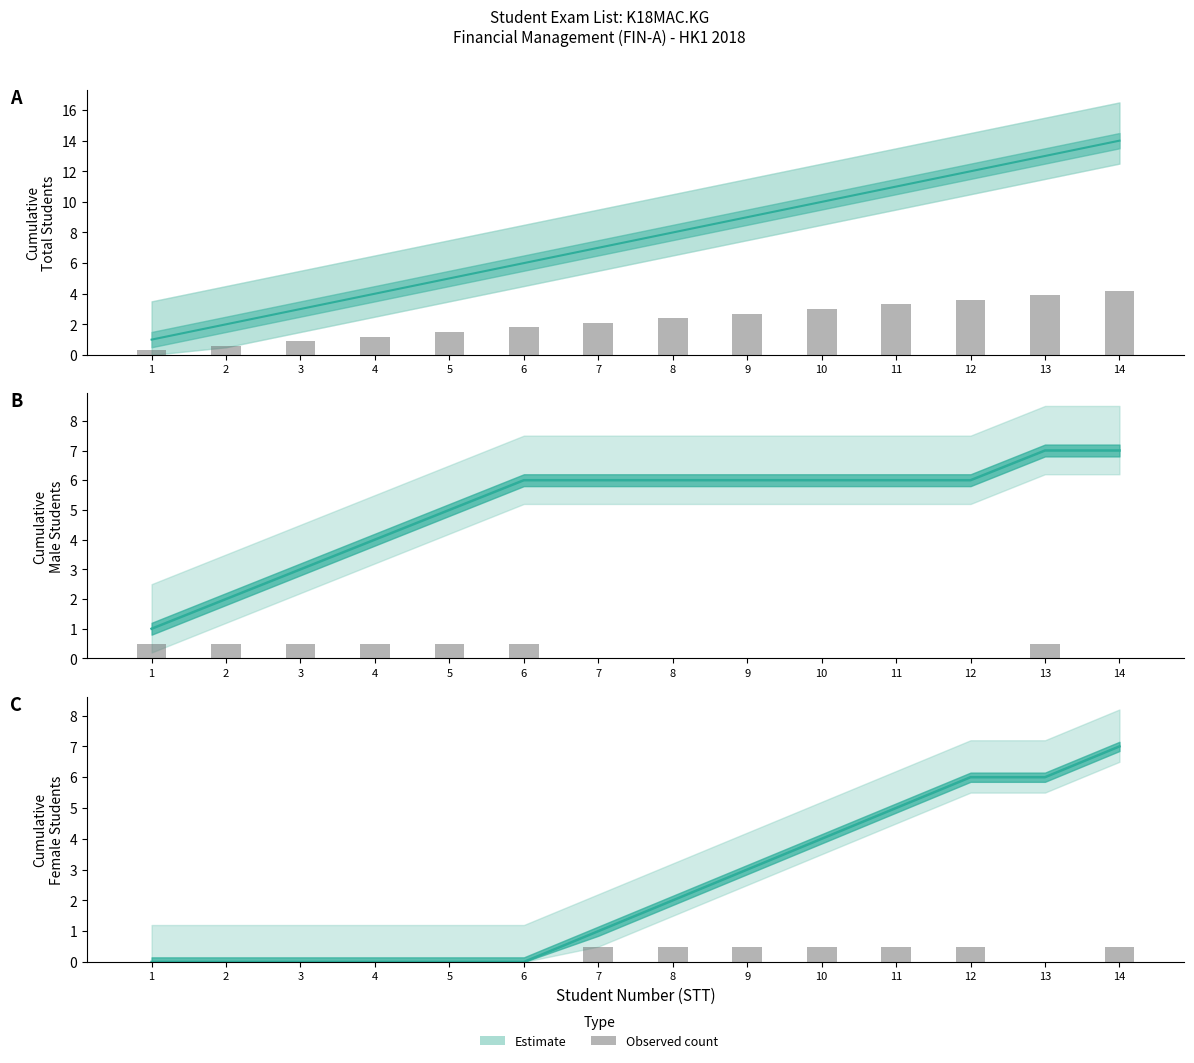

Count the Male (Nam) values in the range 4 to 6.

9